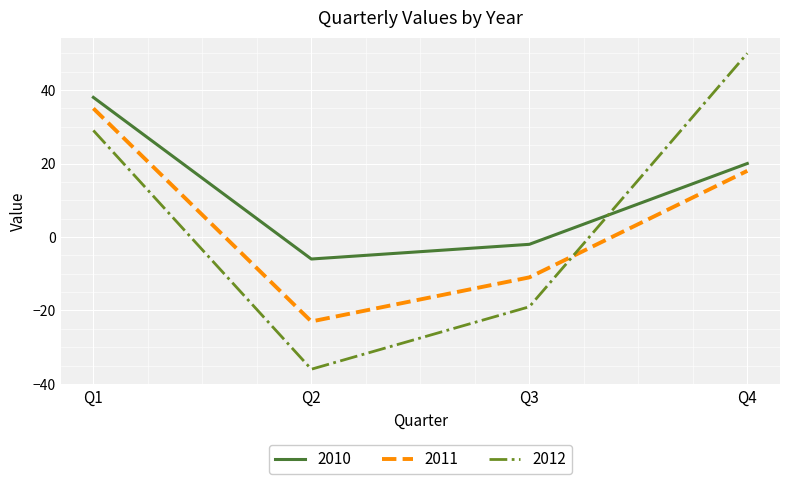

At which category does 2010 reach its first local valley?

Q2